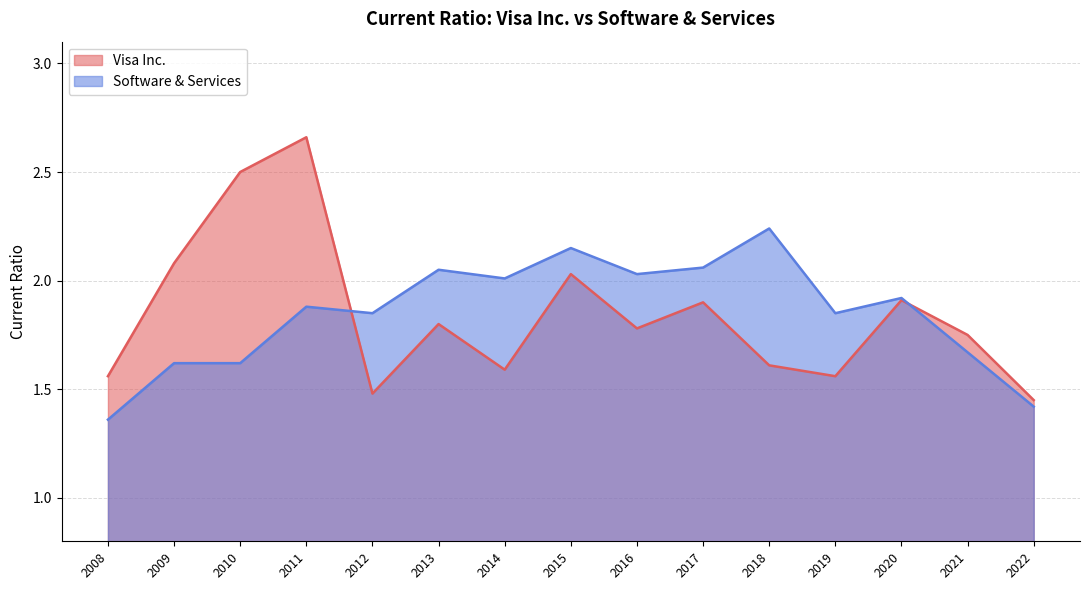

Reading left to right, what are all the values shown in this chart?

Visa Inc.: 2022=1.4	2021=1.8	2020=1.9	2019=1.6	2018=1.6	2017=1.9	2016=1.8	2015=2.0	2014=1.6	2013=1.8	2012=1.5	2011=2.7	2010=2.5	2009=2.1	2008=1.6
Software & Services: 2022=1.4	2021=1.7	2020=1.9	2019=1.9	2018=2.2	2017=2.1	2016=2.0	2015=2.1	2014=2.0	2013=2.0	2012=1.9	2011=1.9	2010=1.6	2009=1.6	2008=1.4